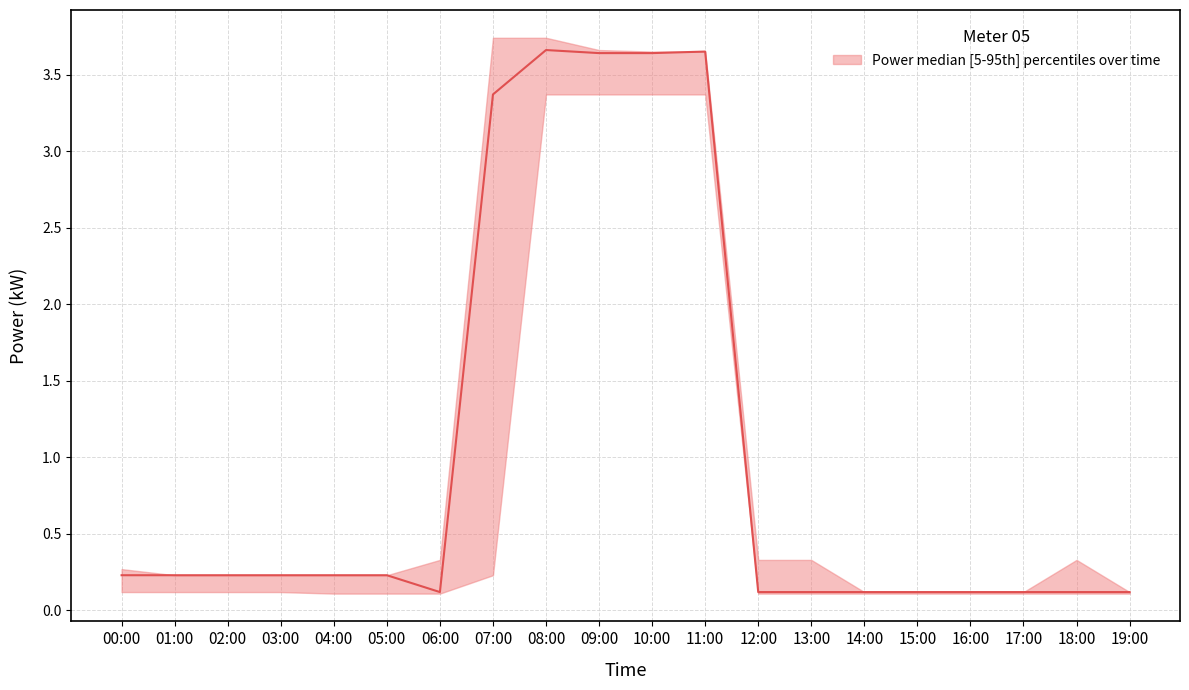

True or false: power_upper and power_lower cross at least once.

False